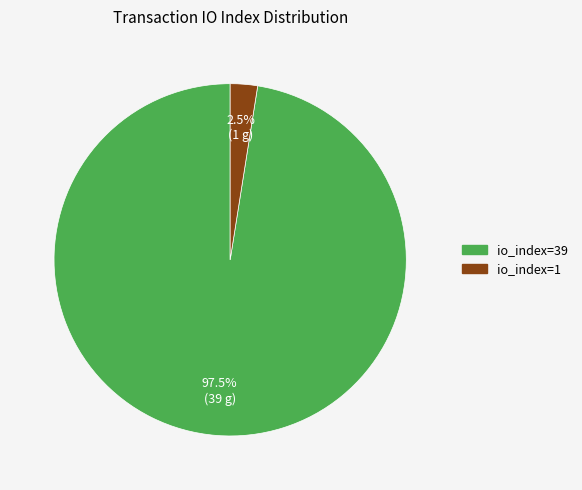

Count the number of slices in the pie.

2